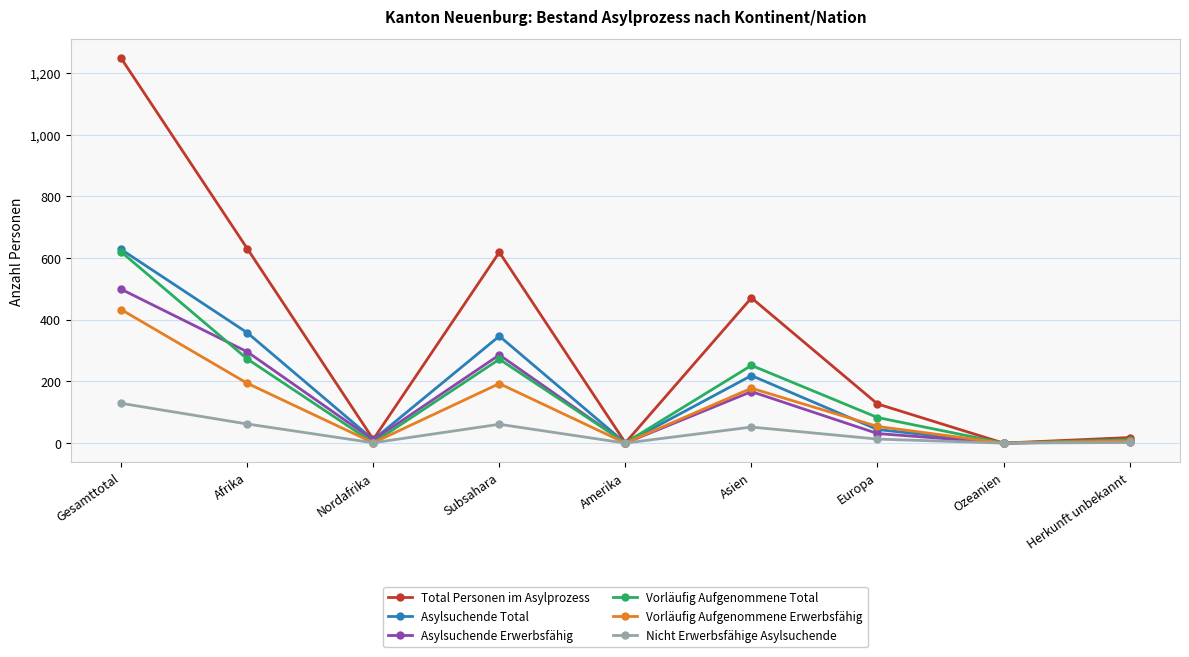

Is the value of Nicht Erwerbsfähige Asylsuchende at Asien greater than the value of Asylsuchende Total at Gesamttotal?

No